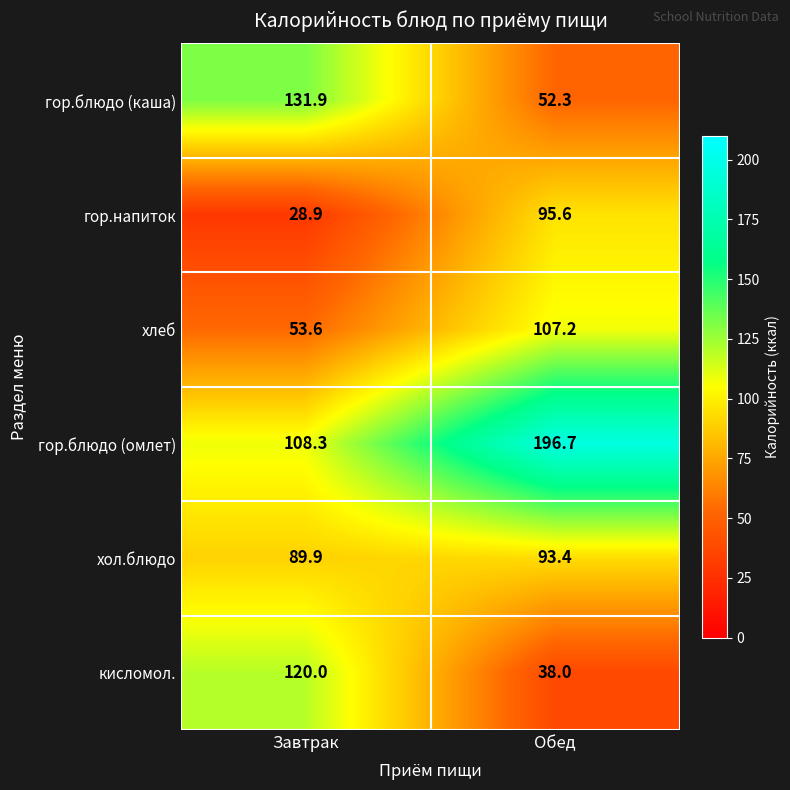

Reading left to right, extract all data points from this chart.

гор.блюдо (каша): Завтрак=131.9	Обед=52.3
гор.напиток: Завтрак=28.9	Обед=95.6
хлеб: Завтрак=53.6	Обед=107.2
гор.блюдо (омлет): Завтрак=108.3	Обед=196.7
хол.блюдо: Завтрак=89.9	Обед=93.4
кисломол.: Завтрак=120.0	Обед=38.0